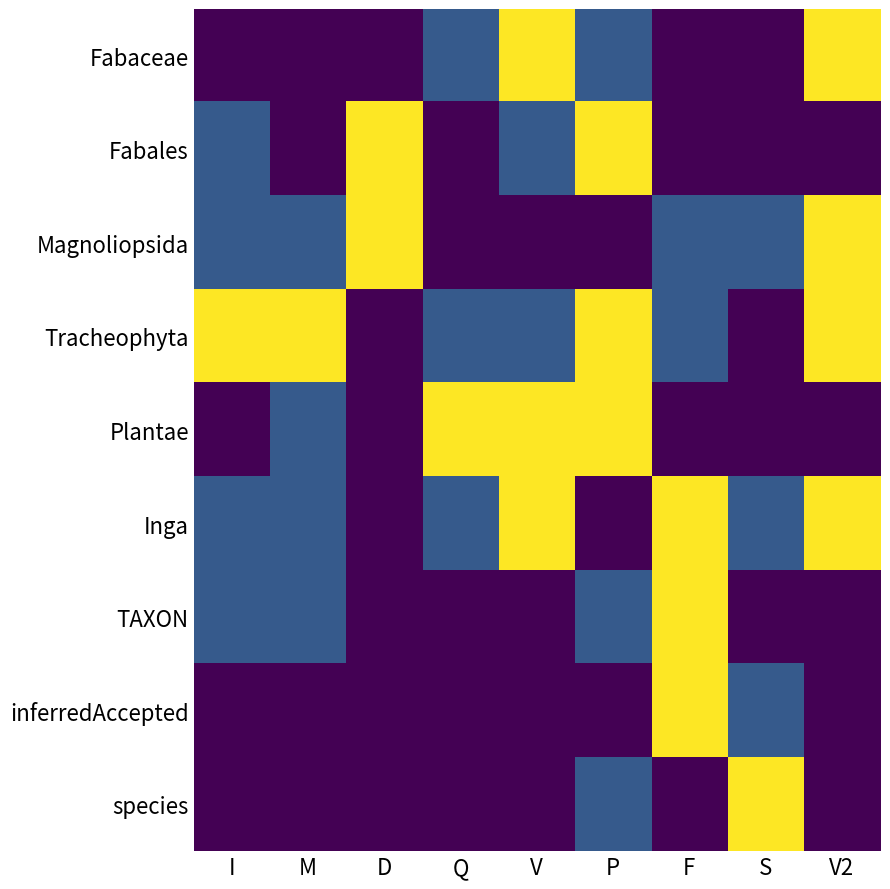

The Inga series shows 3 at V2. True or false?

False